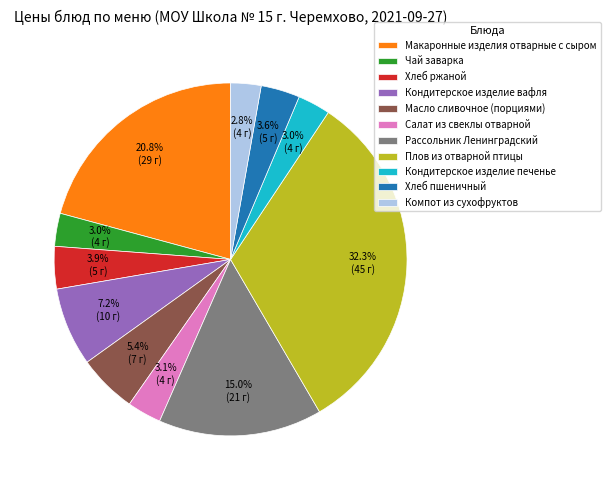

To the nearest percent, what is the difference between the Чай заварка and Хлеб ржаной slice percentages?

1%